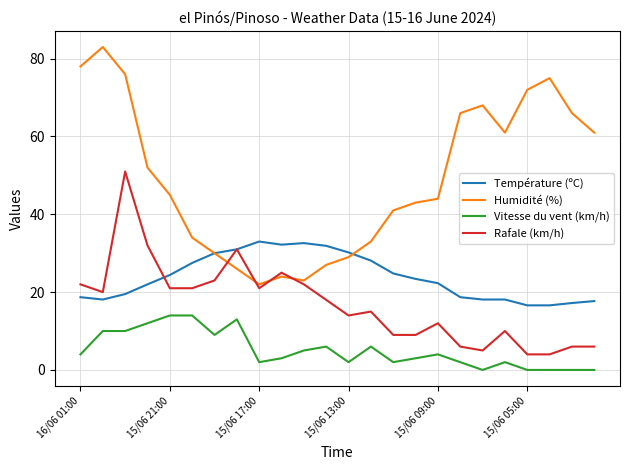

List the series in order of their peak value, highest first.

Humidité (%), Rafale (km/h), Température (ºC), Vitesse du vent (km/h)